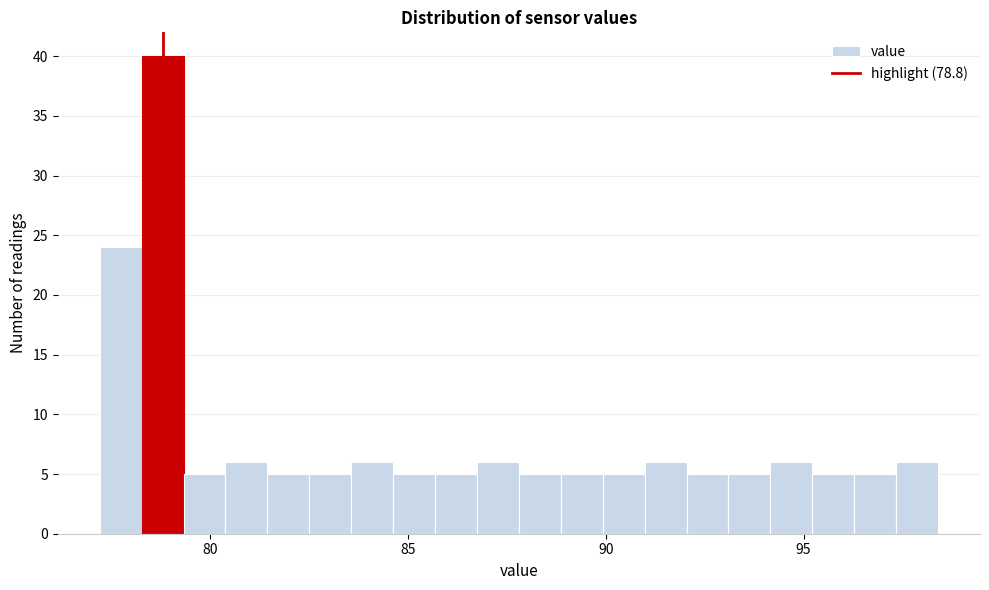

Read against the x-axis, roughly where is the centre of the tallest bar?

79.0